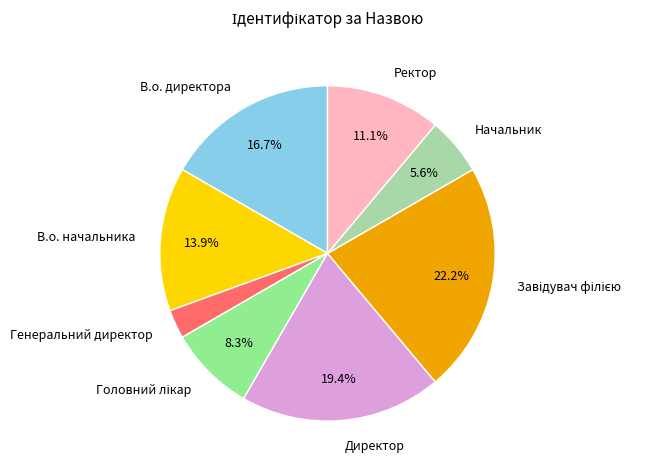

To the nearest percent, what is the average slice percentage?

12%